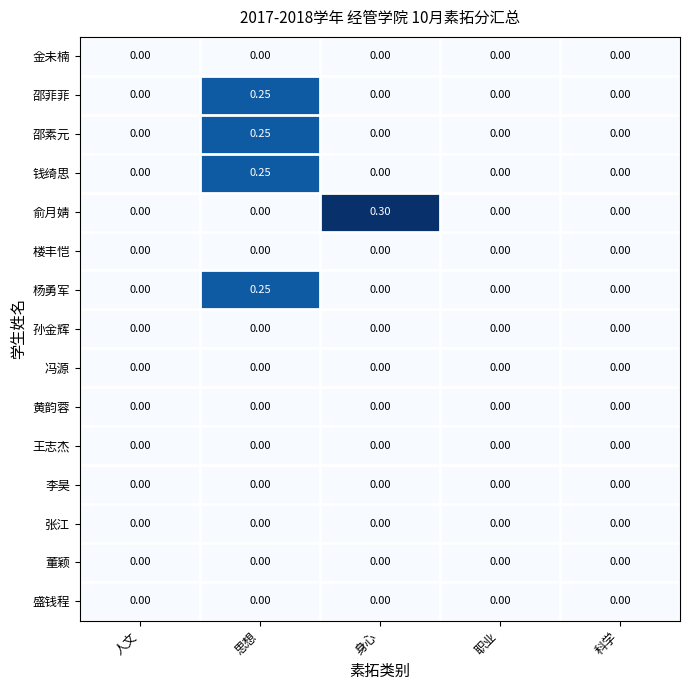

At which category is the sum across all series the highest?

思想